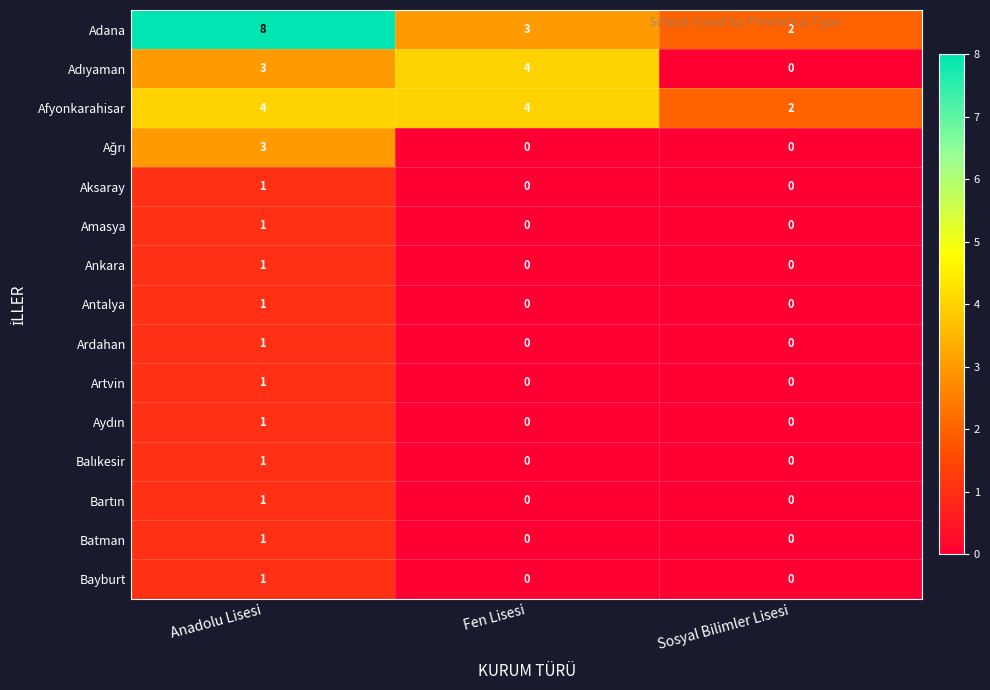

At which category is the sum across all series the highest?

Anadolu Lisesi